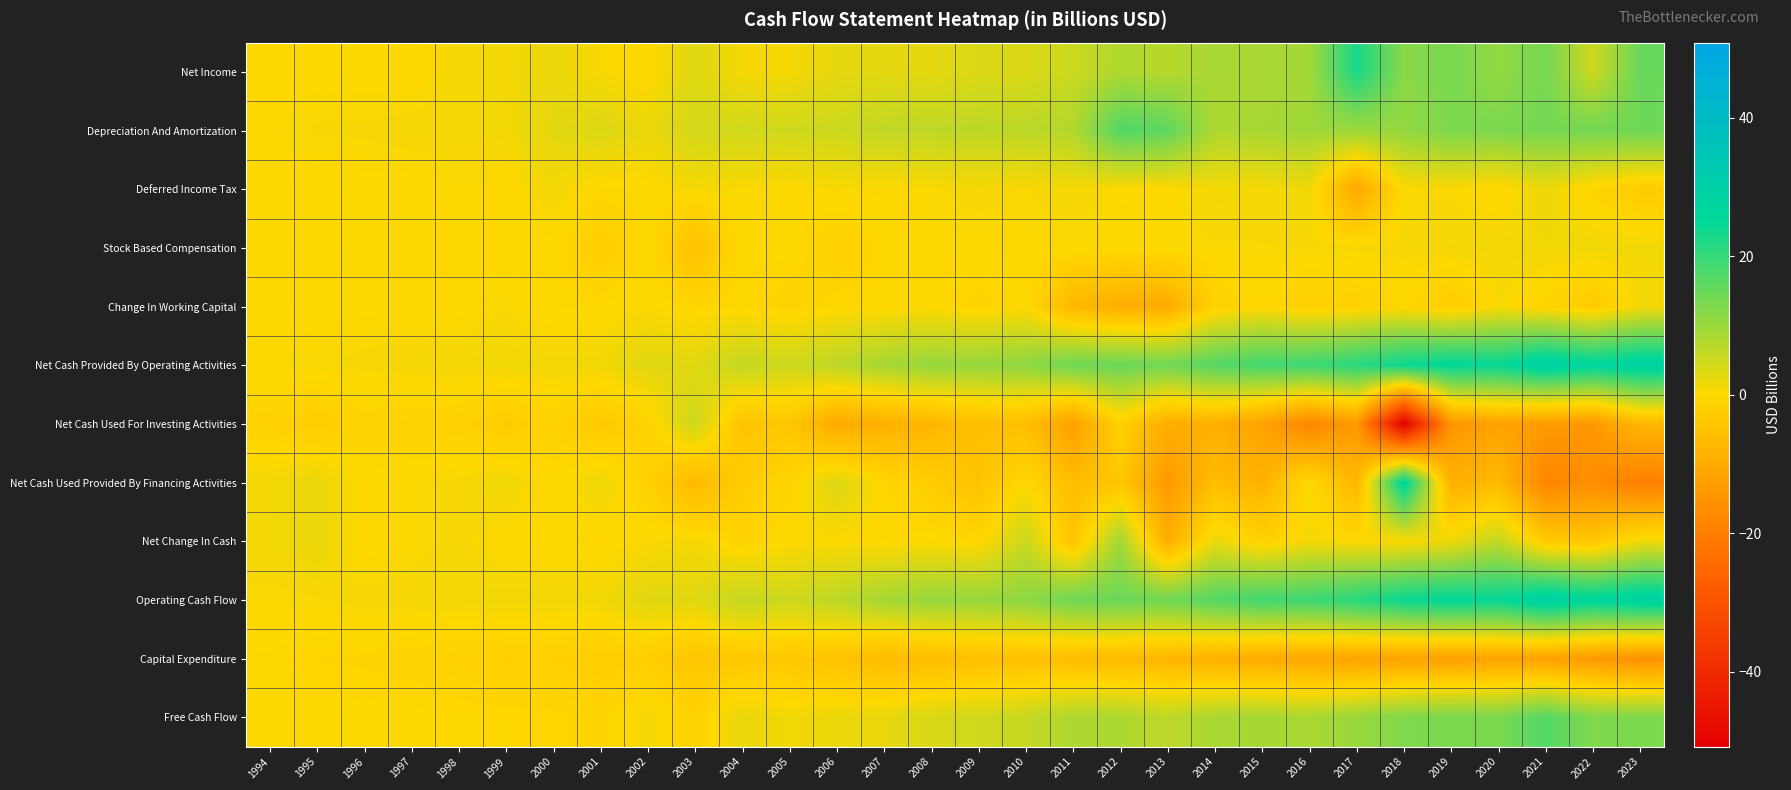

What is the total value across all series at 2009?

18.5